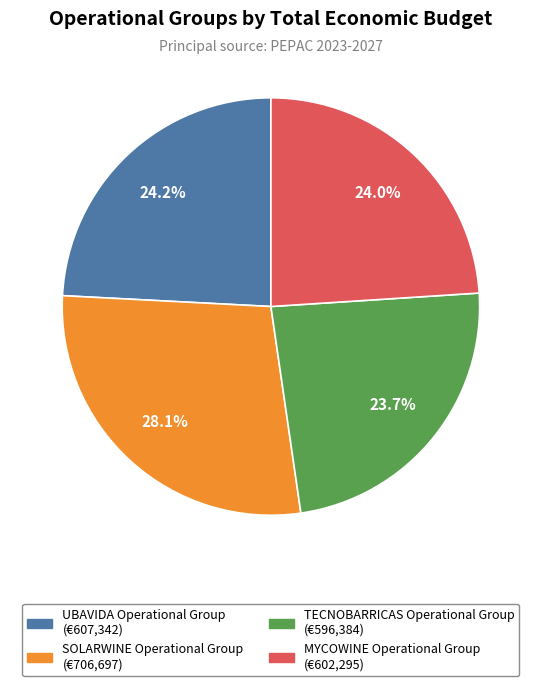

What percentage is the MYCOWINE slice, to the nearest percent?

24%